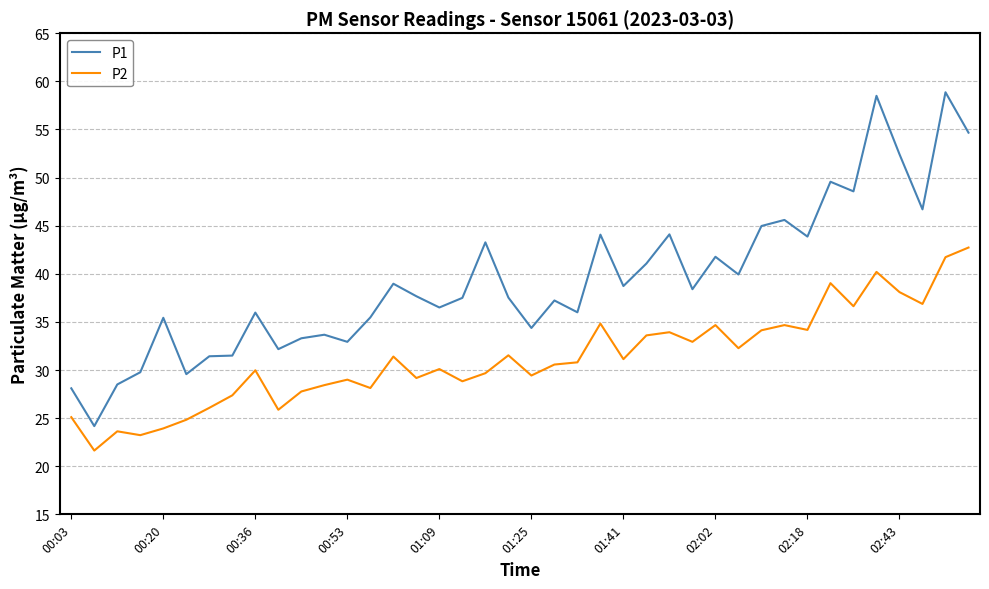

List the series in order of their peak value, highest first.

P1, P2